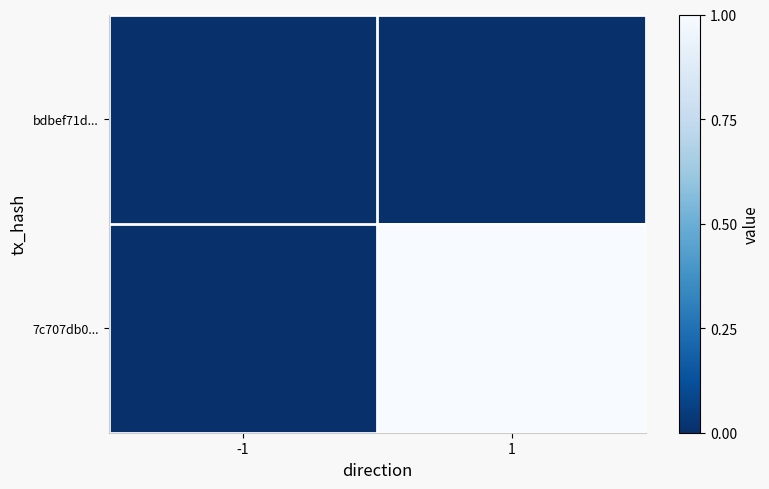

Rank the series by their maximum value, from lowest to highest.

bdbef71d..., 7c707db0...